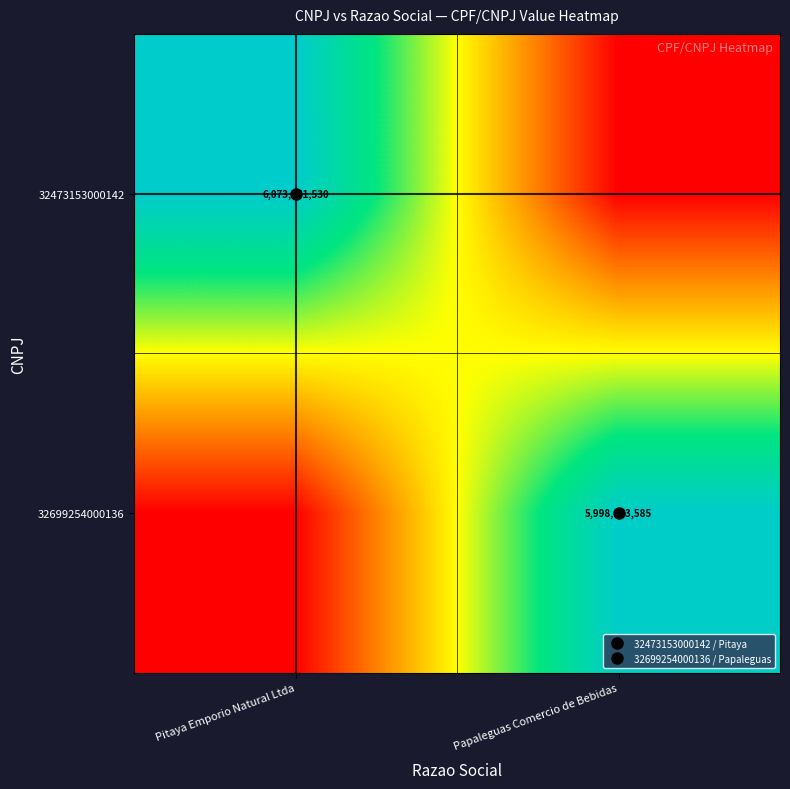

List the series in order of their overall mean, lowest first.

32699254000136, 32473153000142